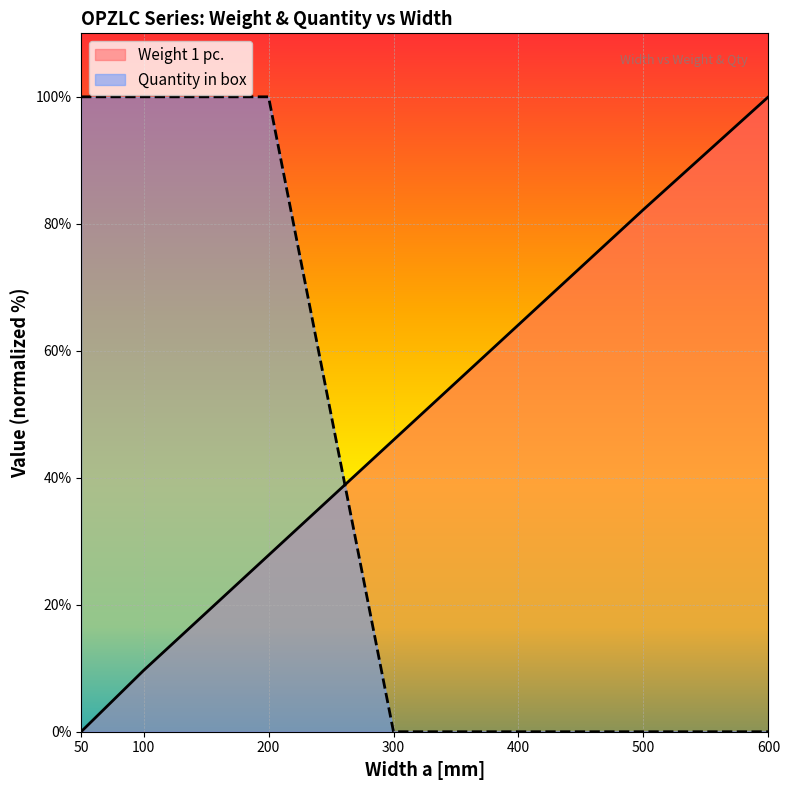

Which category has the lowest value in the Quantity in box series?

300